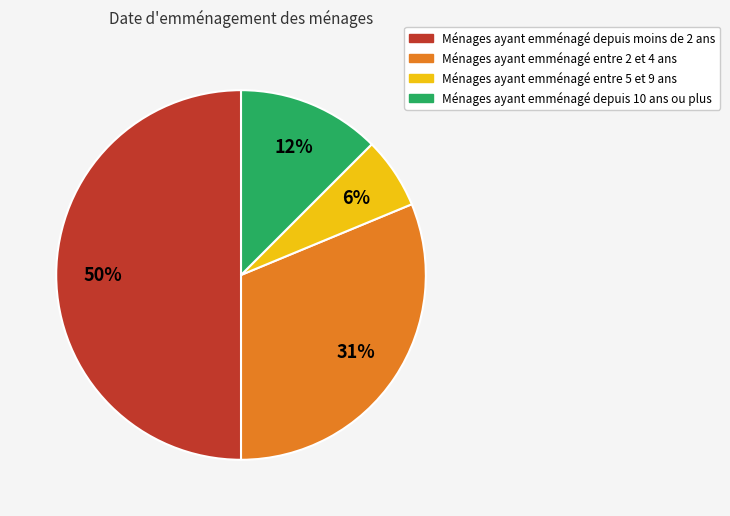

Between Ménages ayant emménagé entre 2 et 4 ans and Ménages ayant emménagé entre 5 et 9 ans, which is larger?

Ménages ayant emménagé entre 2 et 4 ans